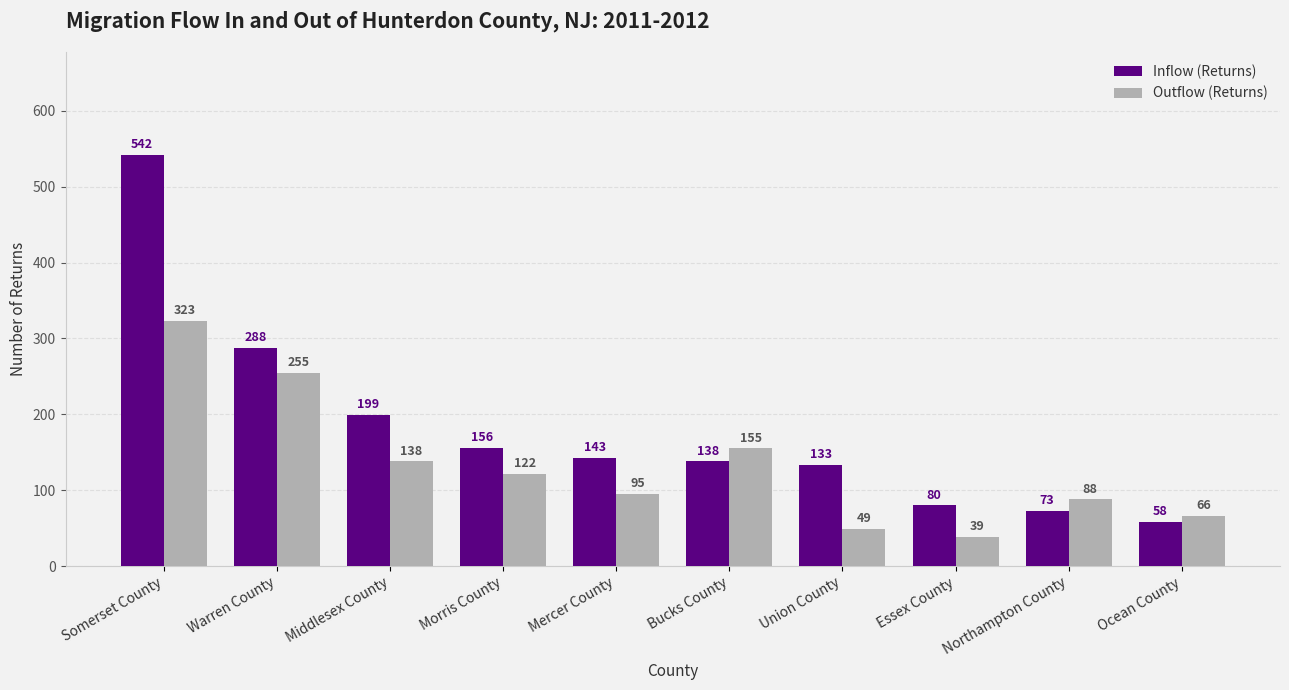

List the labels in order of Inflow (Returns) value, largest first.

Somerset County, Warren County, Middlesex County, Morris County, Mercer County, Bucks County, Union County, Essex County, Northampton County, Ocean County